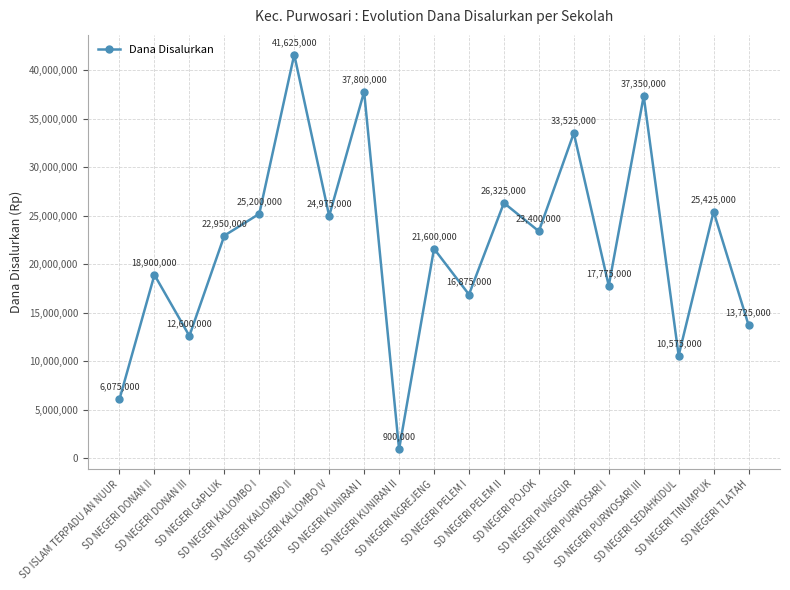

Is this an area chart (filled region under the line)?

No